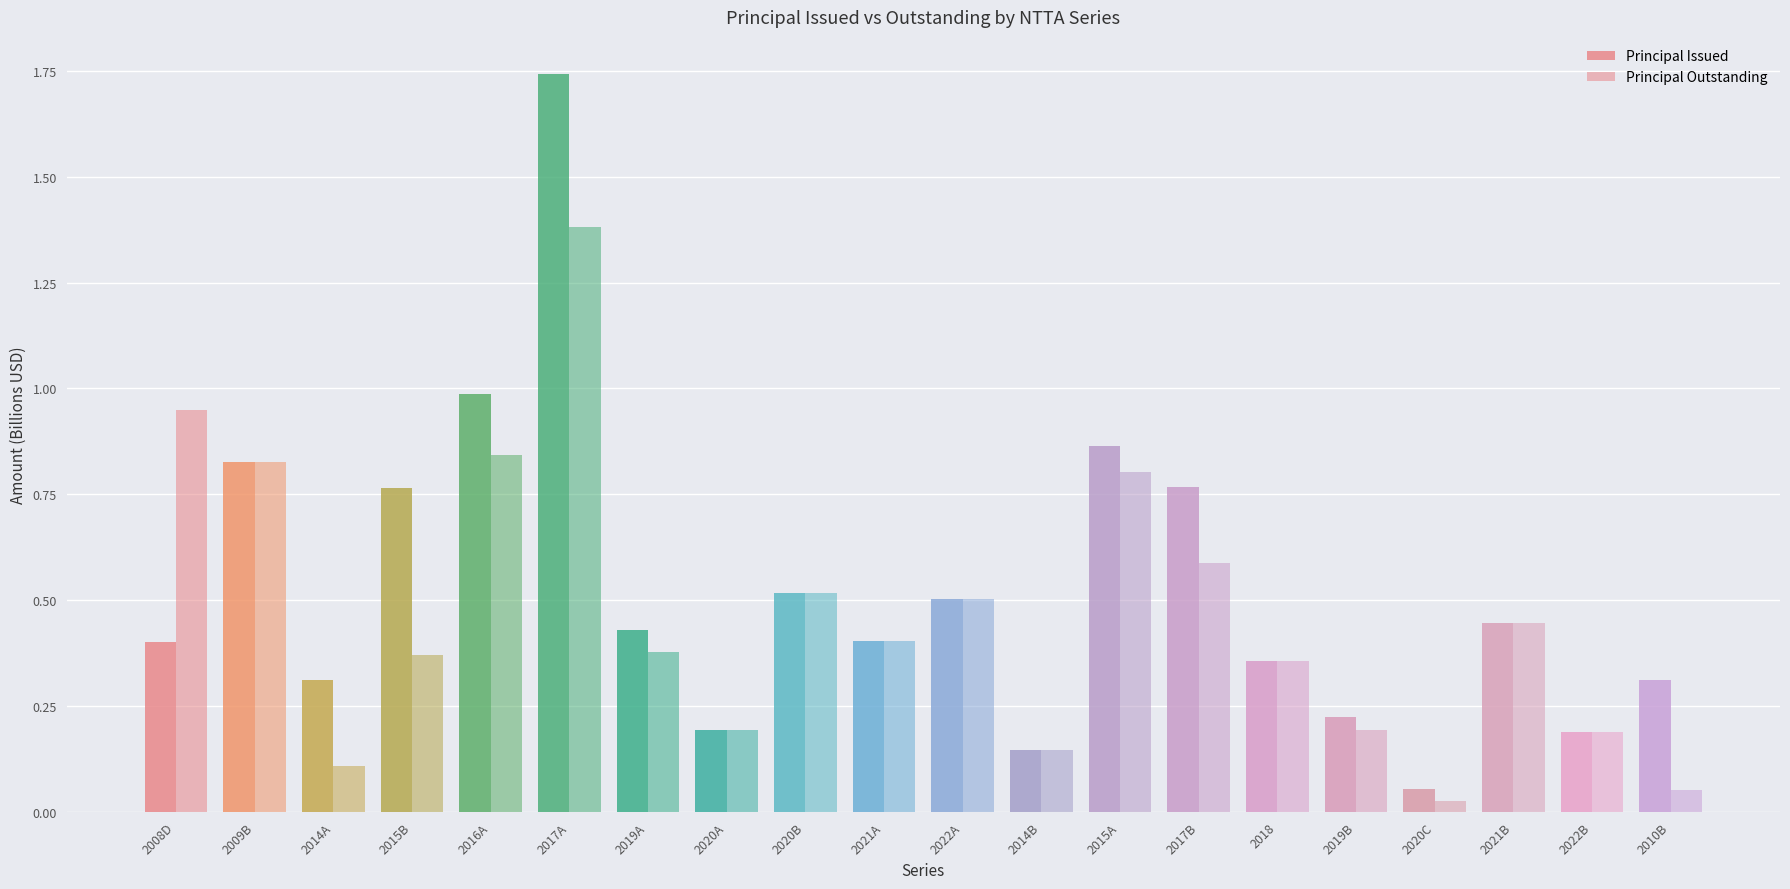

How many bars are there in total?

40